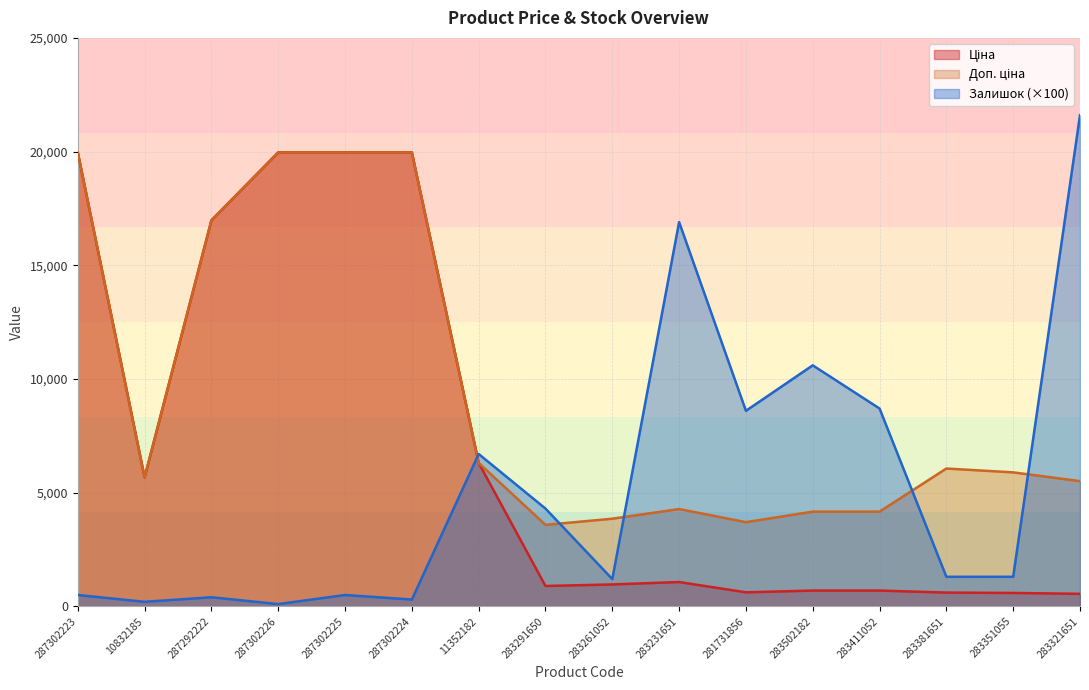

Count the number of categories in the chart.

16